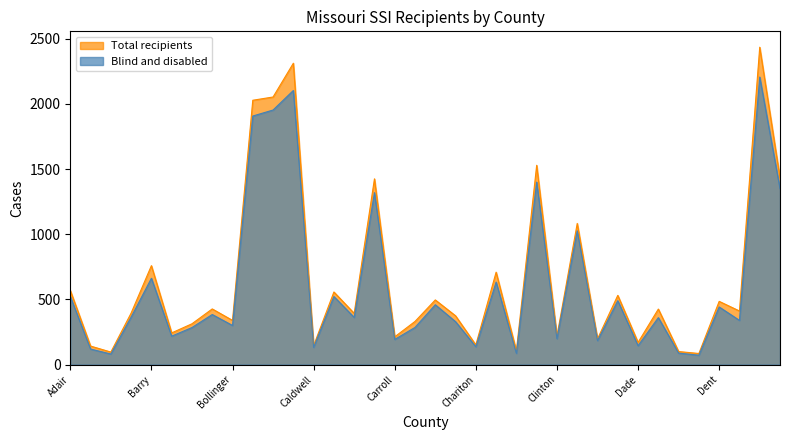

Between Camden and Buchanan, which is larger?

Buchanan